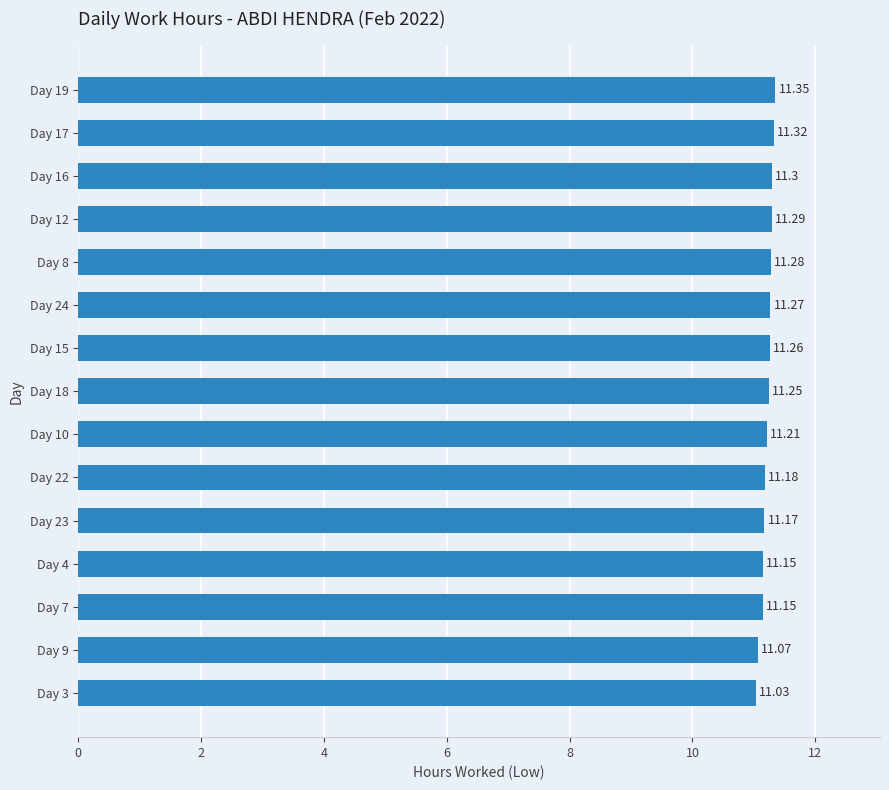

What is the ratio of the value at Day 4 to the value at Day 8?

1.0